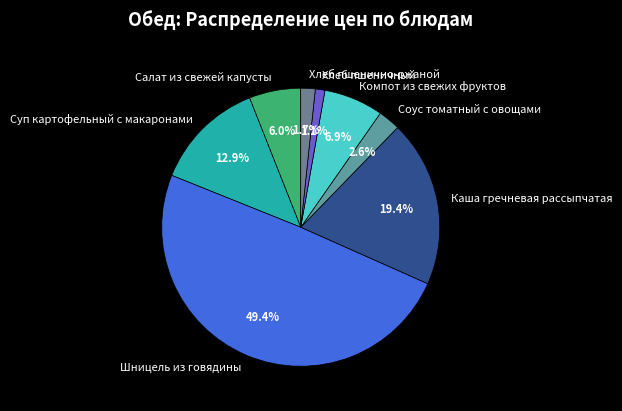

Which has a higher value, Шницель из говядины or Хлеб пшенично-ржаной?

Шницель из говядины